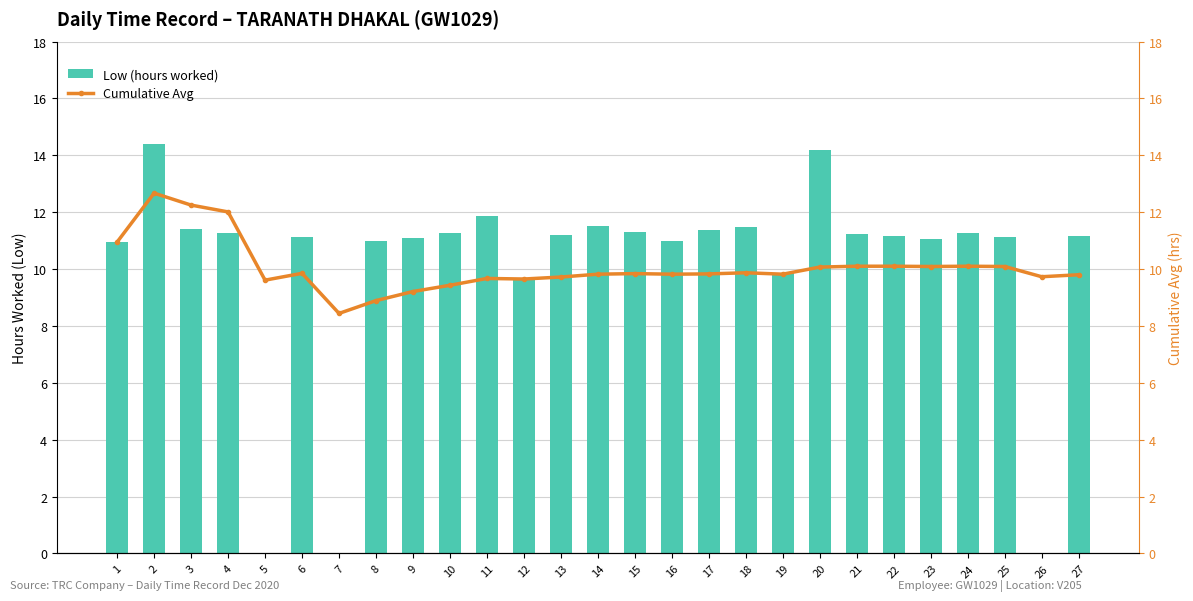

Where does the Low (hours worked) series first go above 11?

2